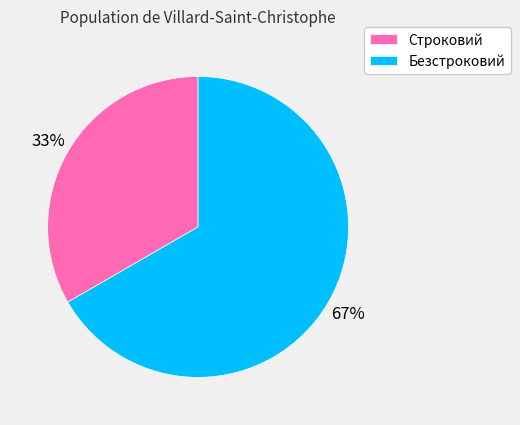

Count the number of slices in the pie.

2